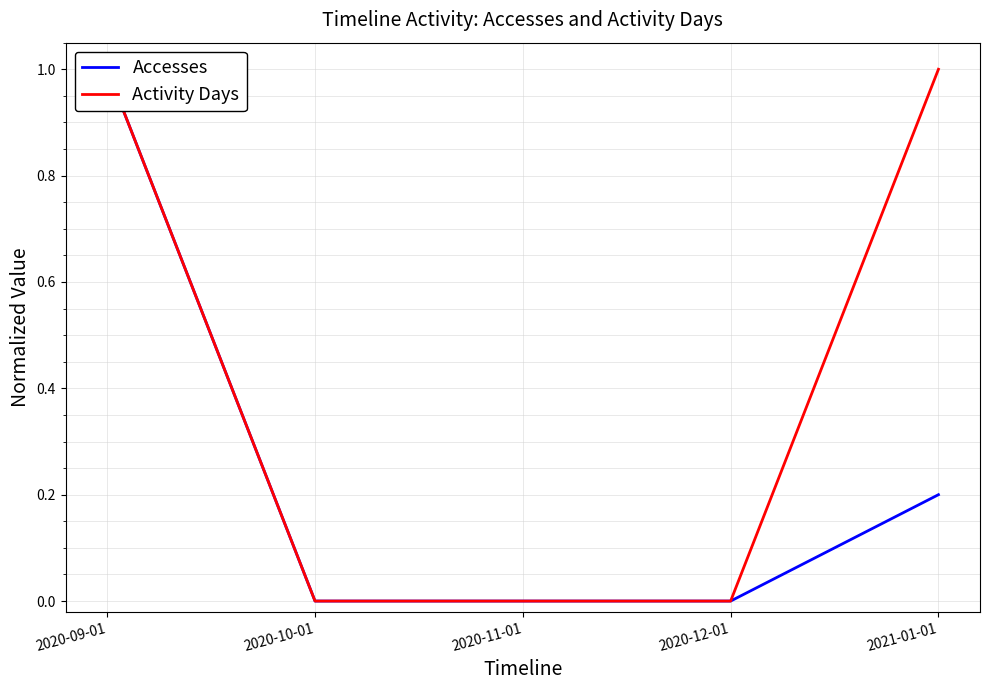

True or false: Accesses and Activity Days cross at least once.

False